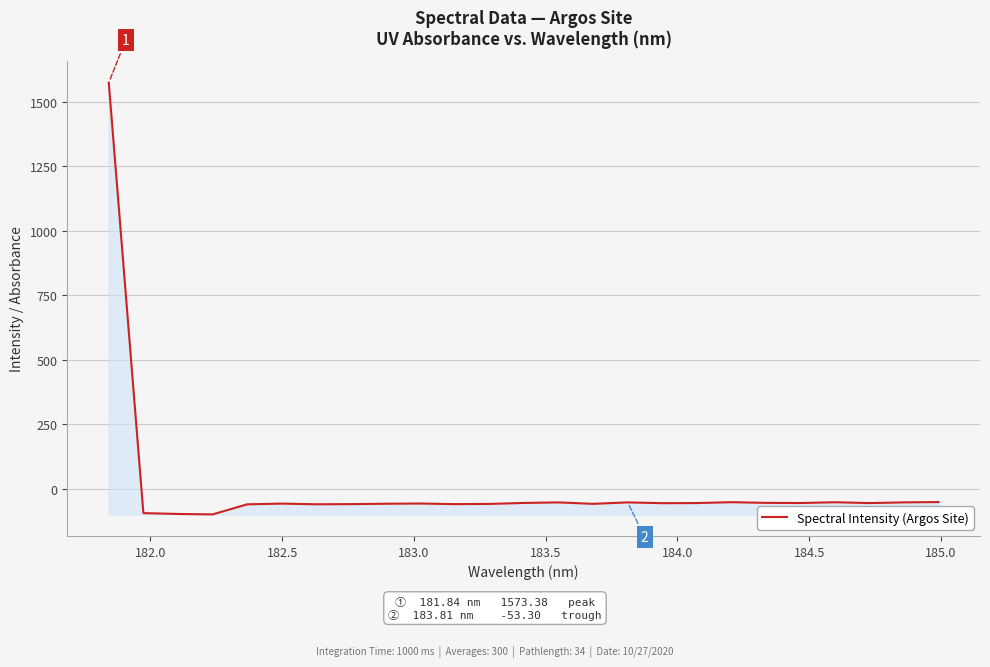

What is the minimum value shown in the chart?

-99.7